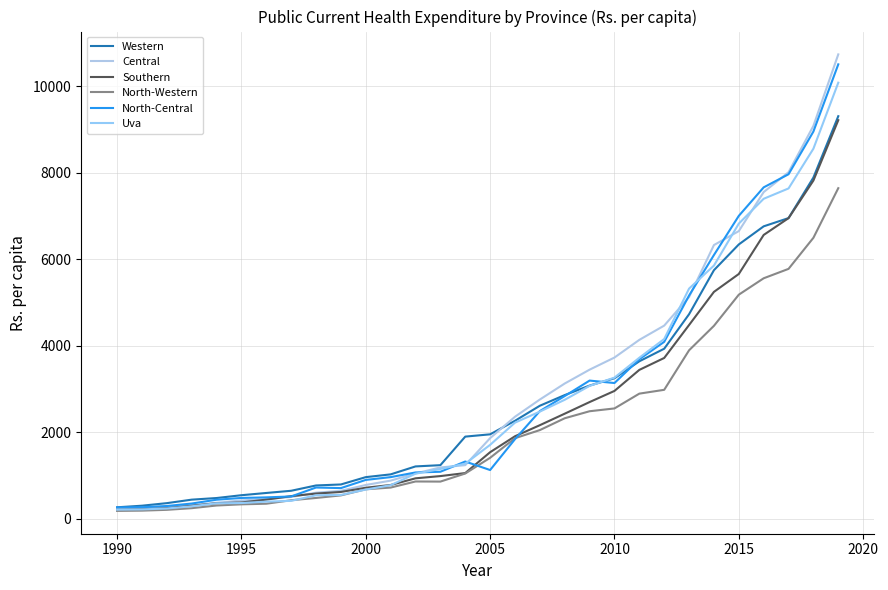

Does the chart have visible grid lines?

Yes